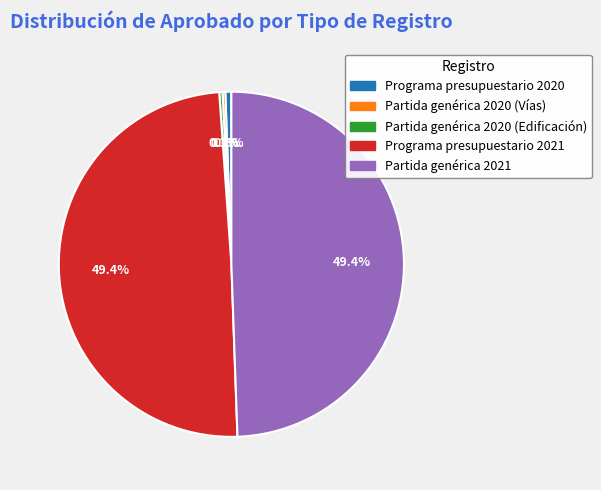

Does Partida genérica 2020 (Edificación) account for over 50% of the chart?

No